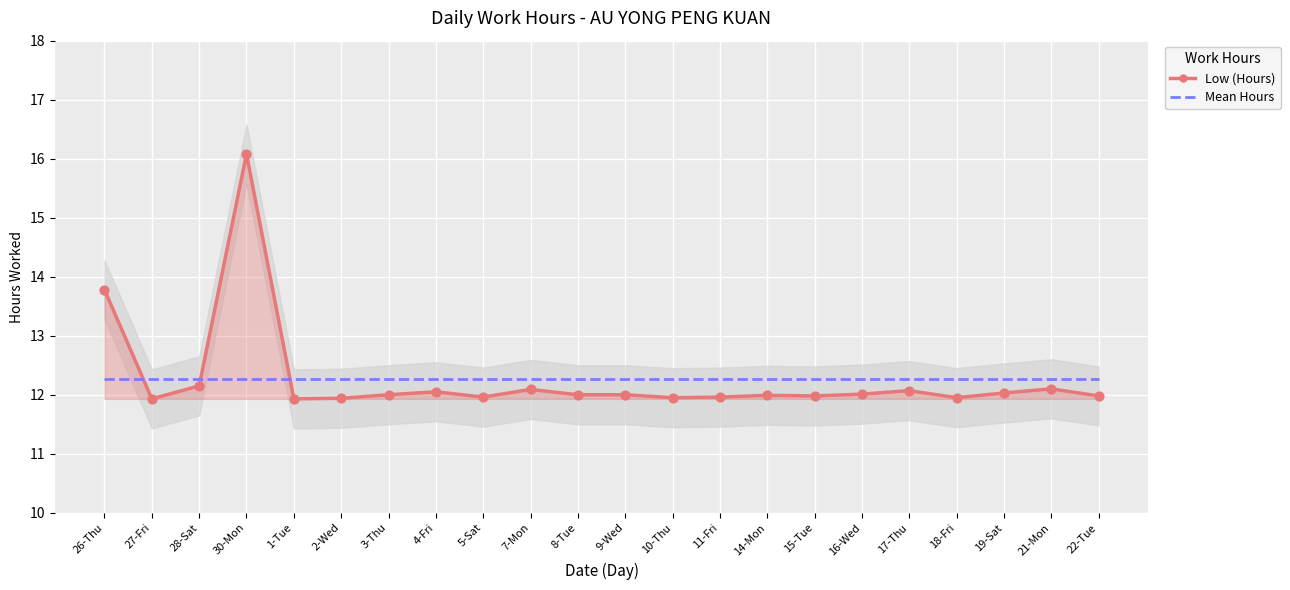

At which category is the sum across all series the highest?

30-Mon